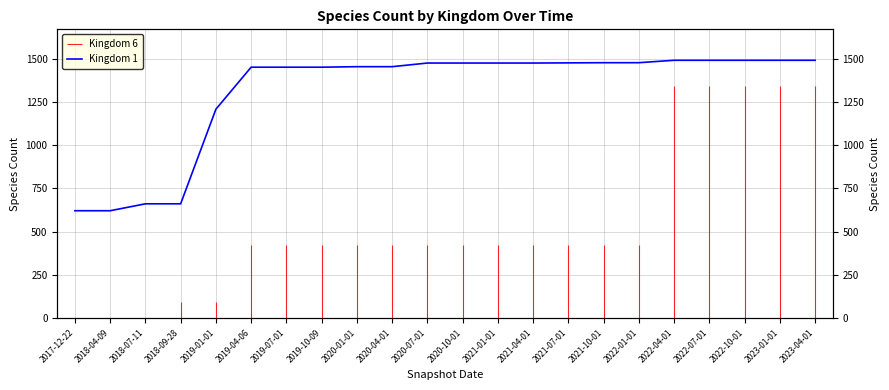

Rank the categories by value from lowest to highest.

2017-12-22, 2018-04-09, 2018-07-11, 2018-09-28, 2019-01-01, 2019-04-06, 2019-07-01, 2019-10-09, 2020-01-01, 2020-04-01, 2020-07-01, 2020-10-01, 2021-01-01, 2021-04-01, 2021-07-01, 2021-10-01, 2022-01-01, 2022-04-01, 2022-07-01, 2022-10-01, 2023-01-01, 2023-04-01